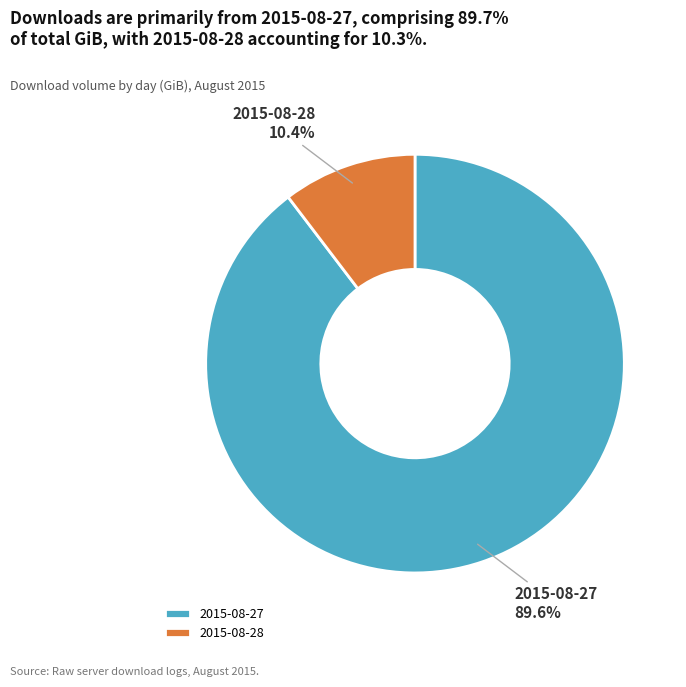

Combined, do 2015-08-28 and 2015-08-27 account for over 50%?

Yes